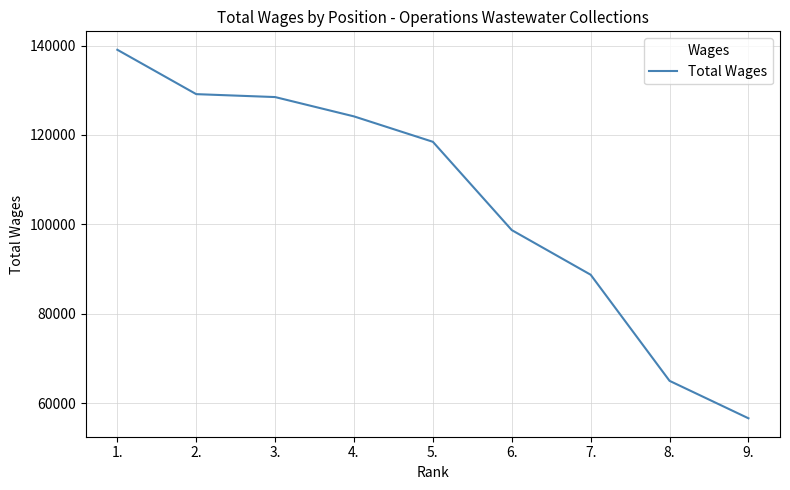

Does the chart have visible grid lines?

Yes